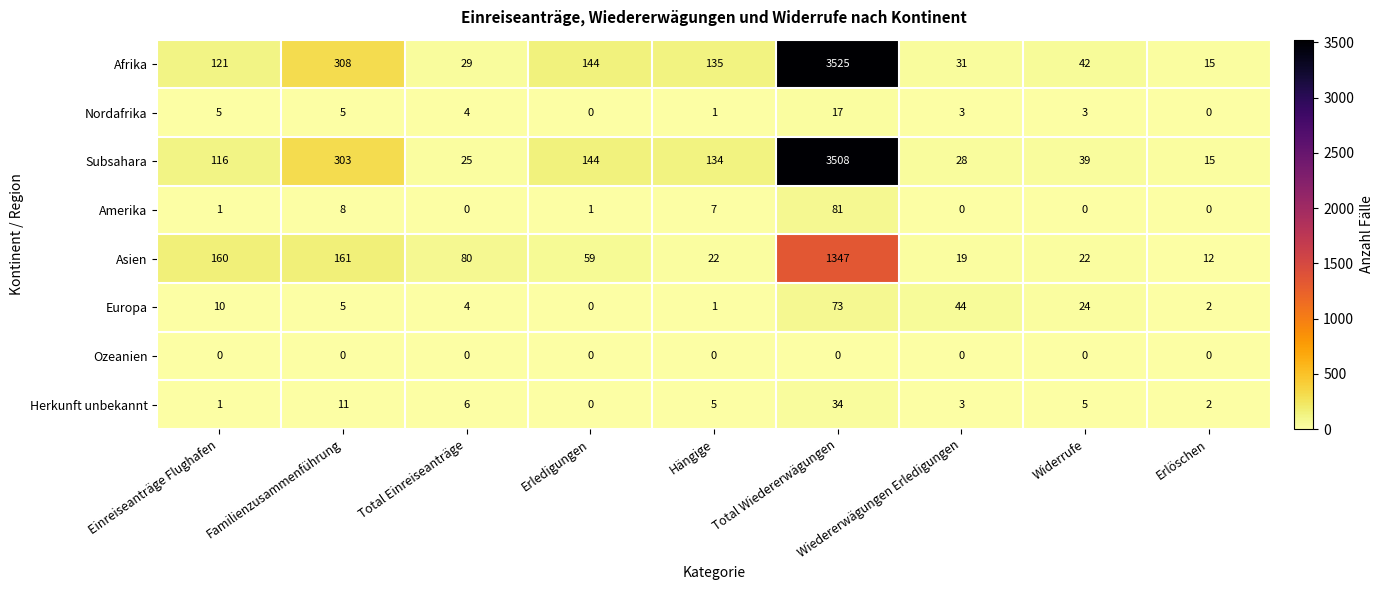

What is the difference between the second highest and second lowest values in the Afrika series?

279